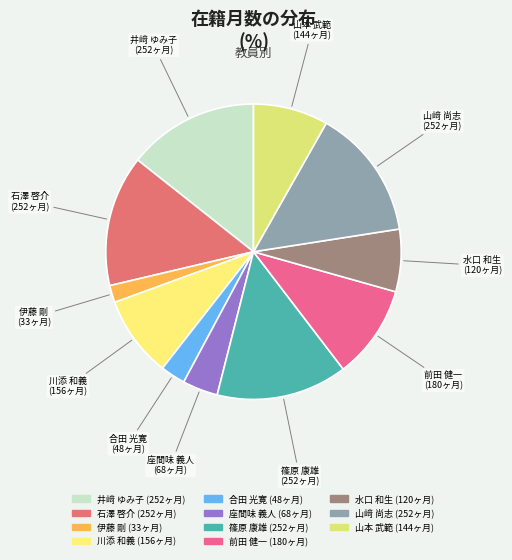

Do 山﨑 尚志 and 前田 健一 together represent more than half of the pie?

No